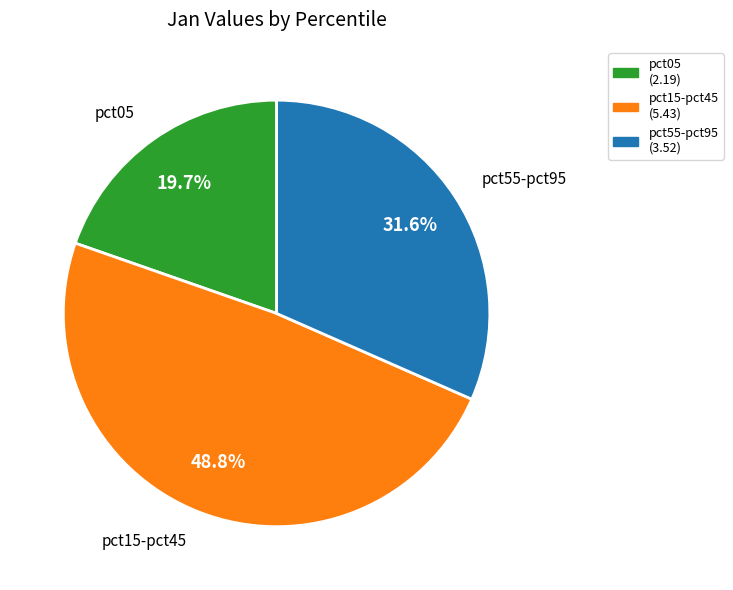

Which has a higher value, pct15-pct45 or pct05?

pct15-pct45